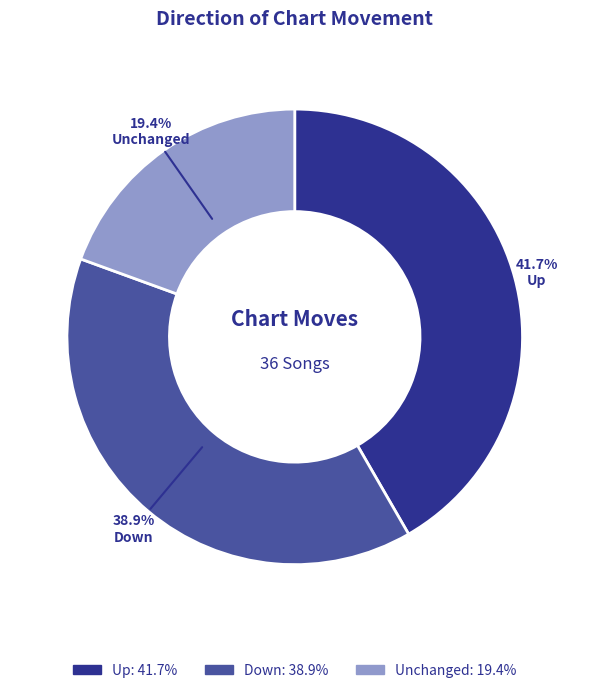

Is there any slice that represents more than half of the pie?

No